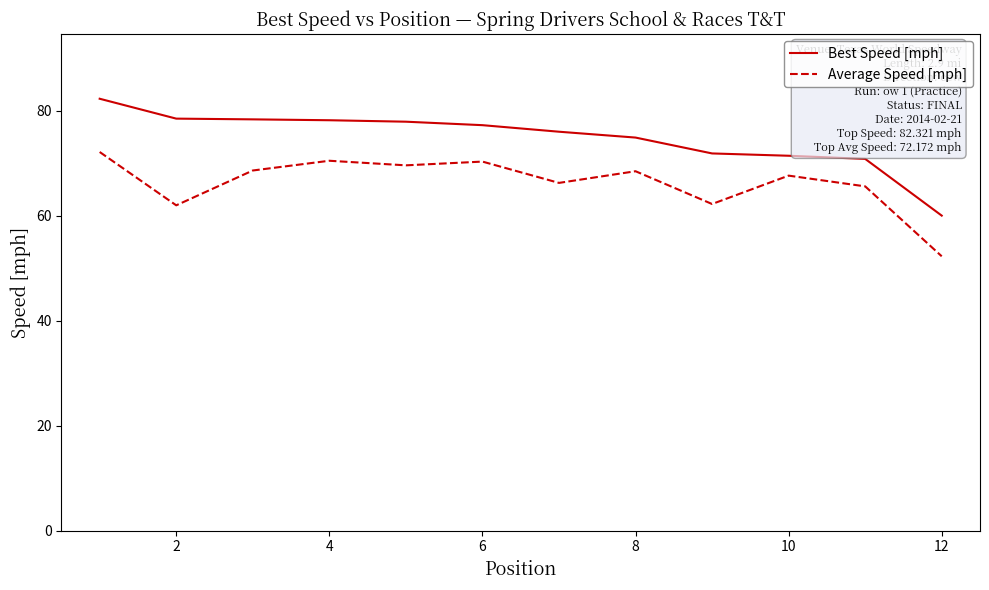

Which series has the largest total across all categories?

Best Speed [mph]